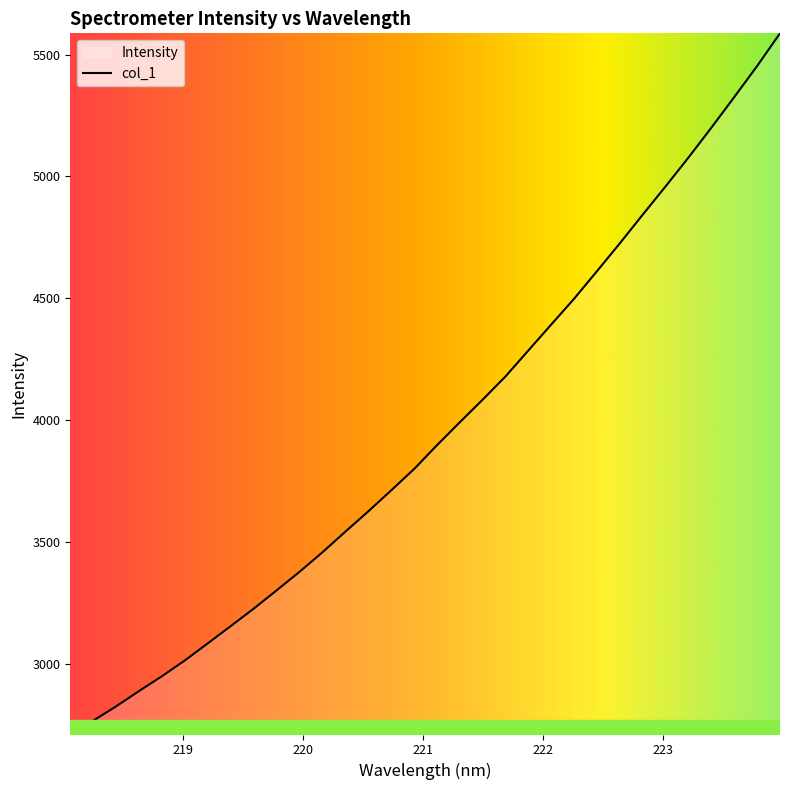

What is the value of the 11th point from the left?

3377.0